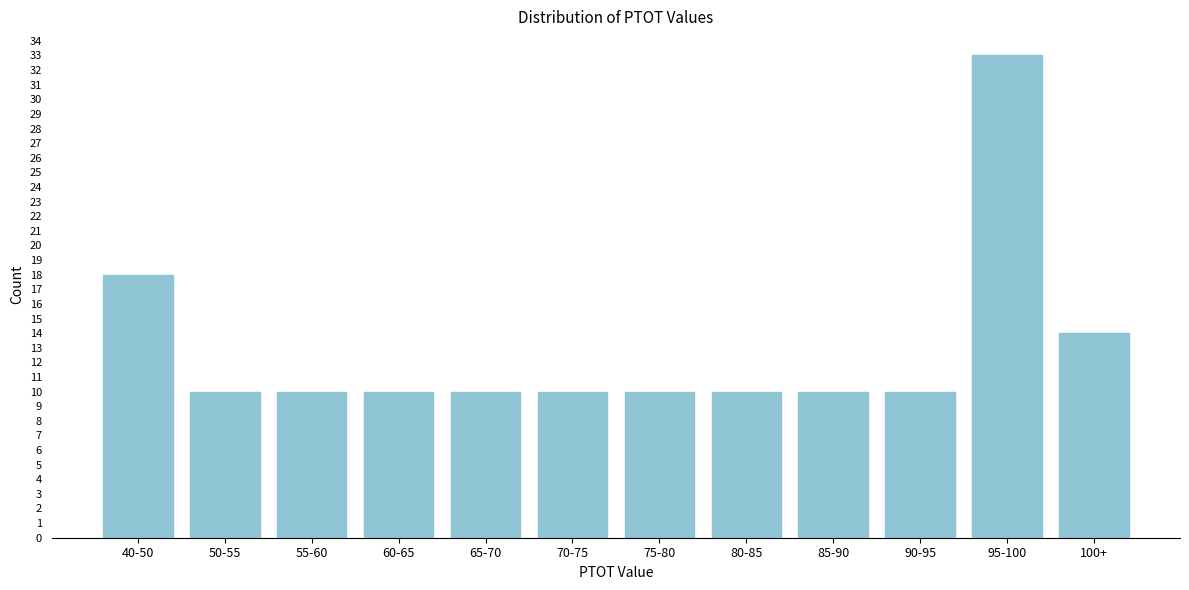

Reading left to right, list all the values displayed in this chart.

18	10	10	10	10	10	10	10	10	10	33	14